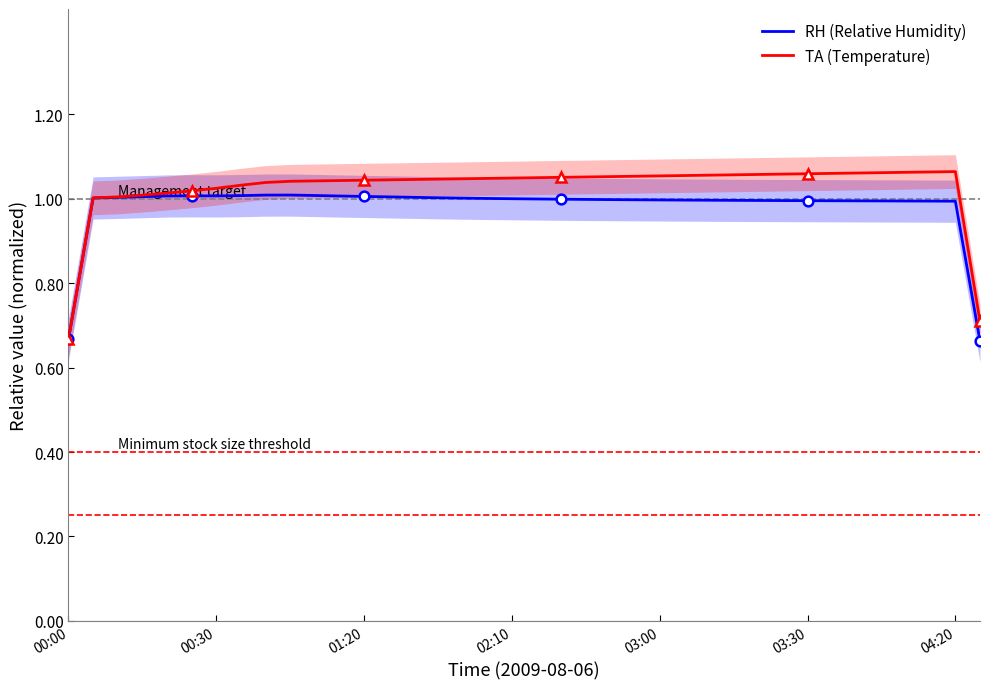

The TA (Temperature) series shows 1.5 at 01:20. True or false?

False